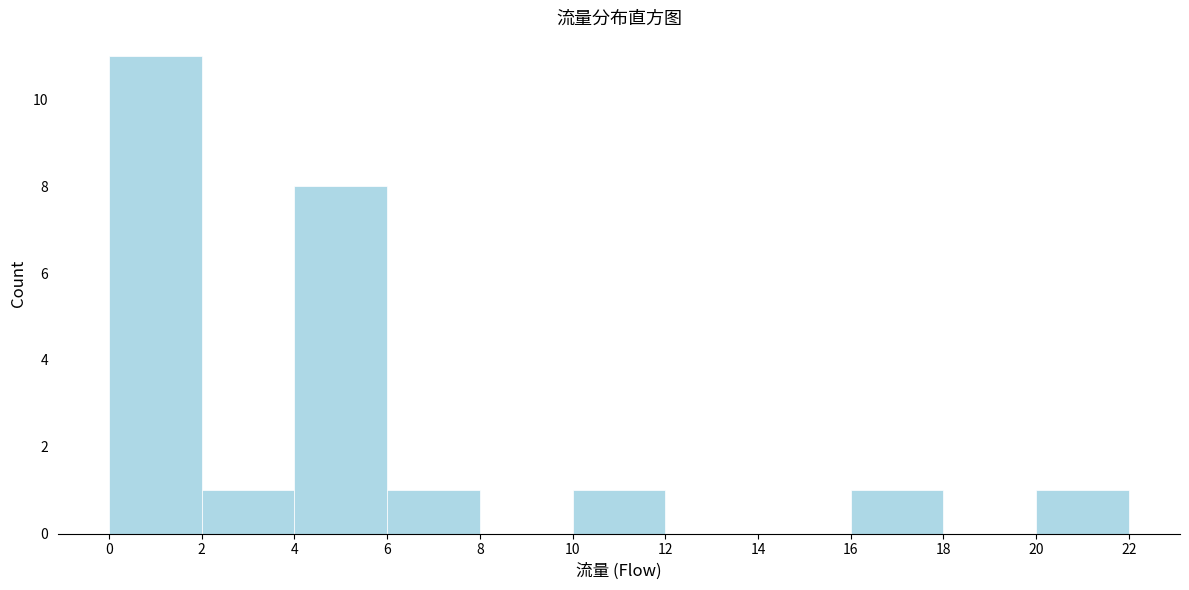

Reading left to right, transcribe this chart: for each bar, give the range it covers on the x-axis and its height. The values are not printed on the chart, so give them approximately, as read against the axis.

0 to 2: 11
2 to 4: 1
4 to 6: 8
6 to 8: 1
8 to 10: 0
10 to 12: 1
12 to 14: 0
14 to 16: 0
16 to 18: 1
18 to 20: 0
20 to 22: 1